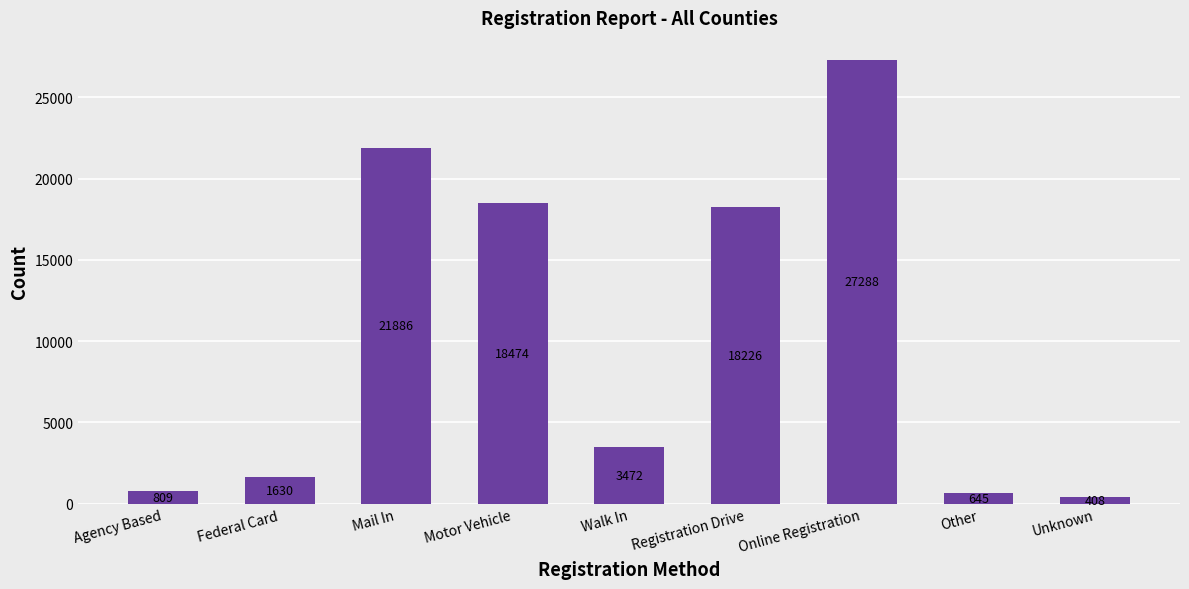

How many bars are there in total?

9